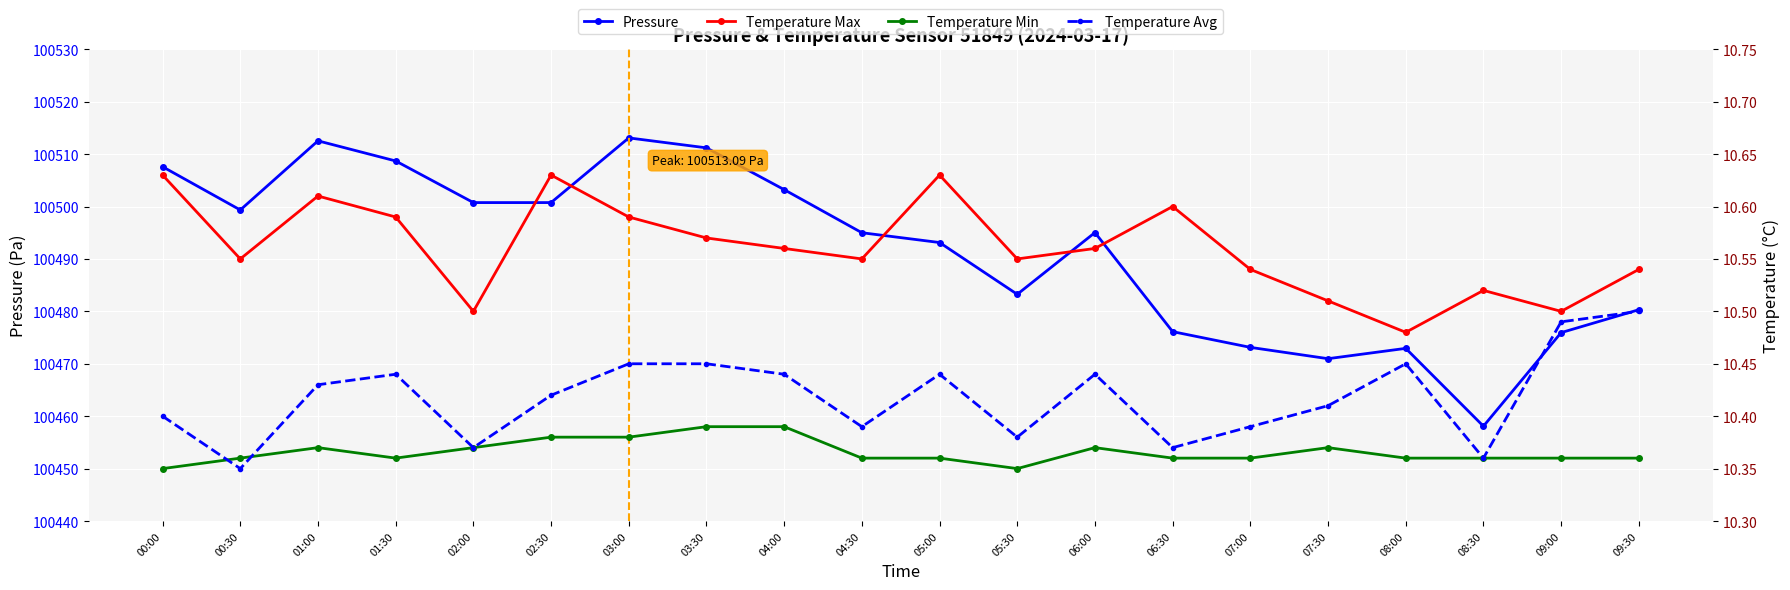

What is the lowest value of the Temperature (min) series?

10.3